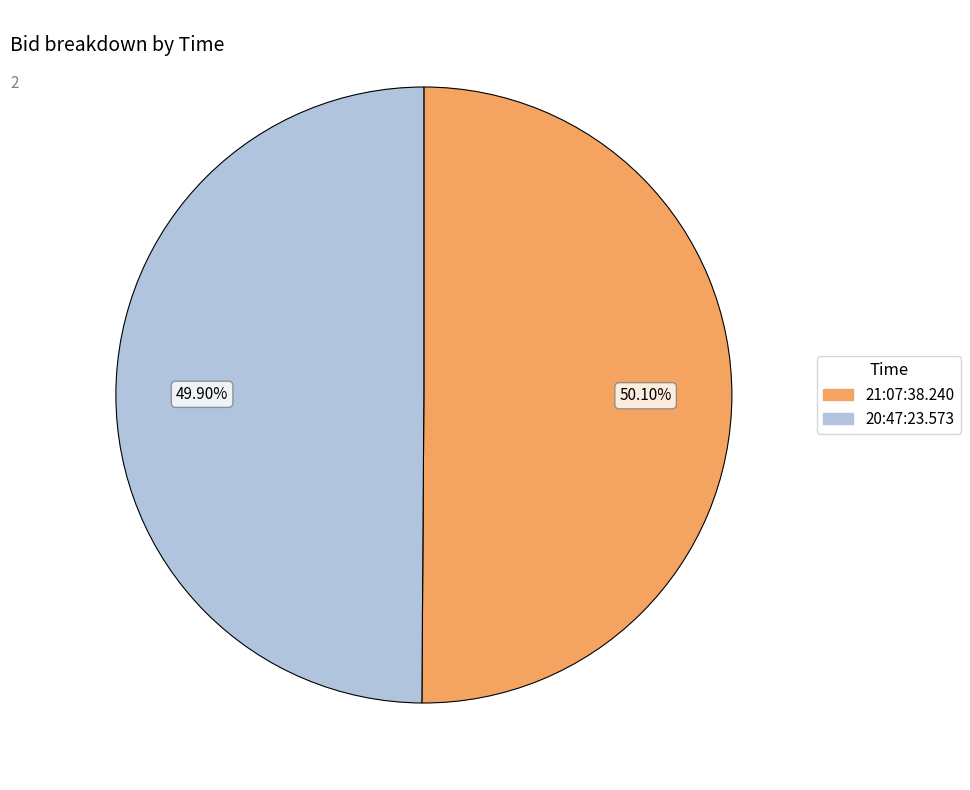

Approximately how many times larger is the value at 20:47:23.573 compared to 21:07:38.240?

1.0